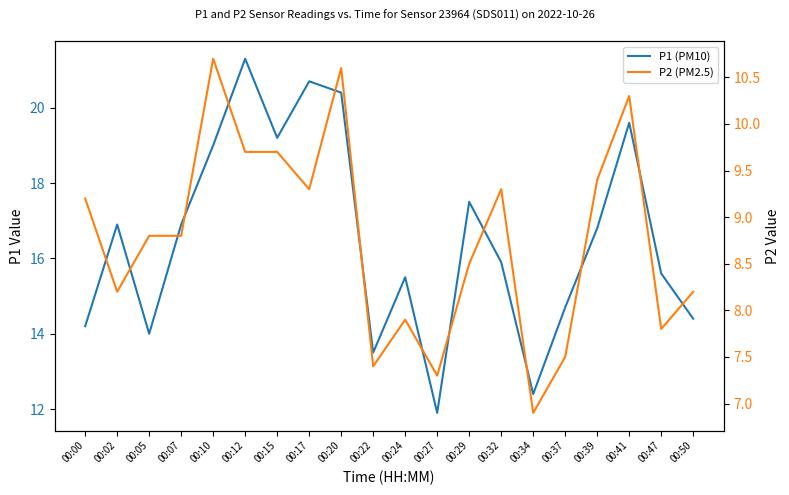

What is the sum of all P1 (PM10) values?

330.4